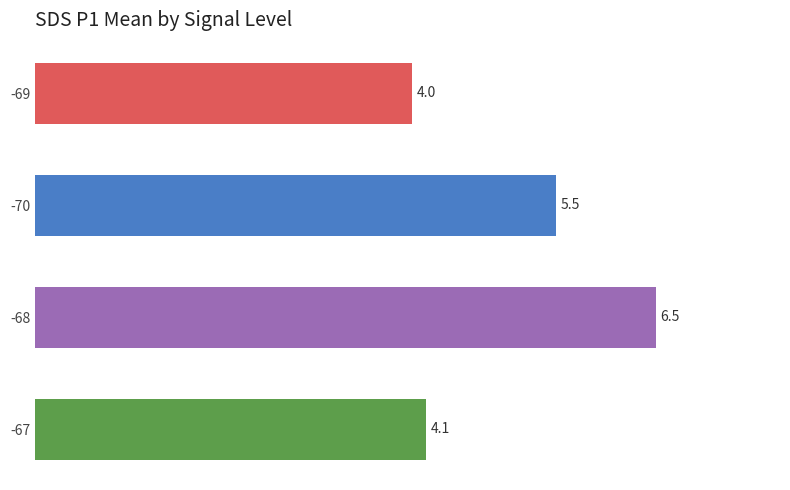

What is the label of the 2nd bar from the bottom?

-68